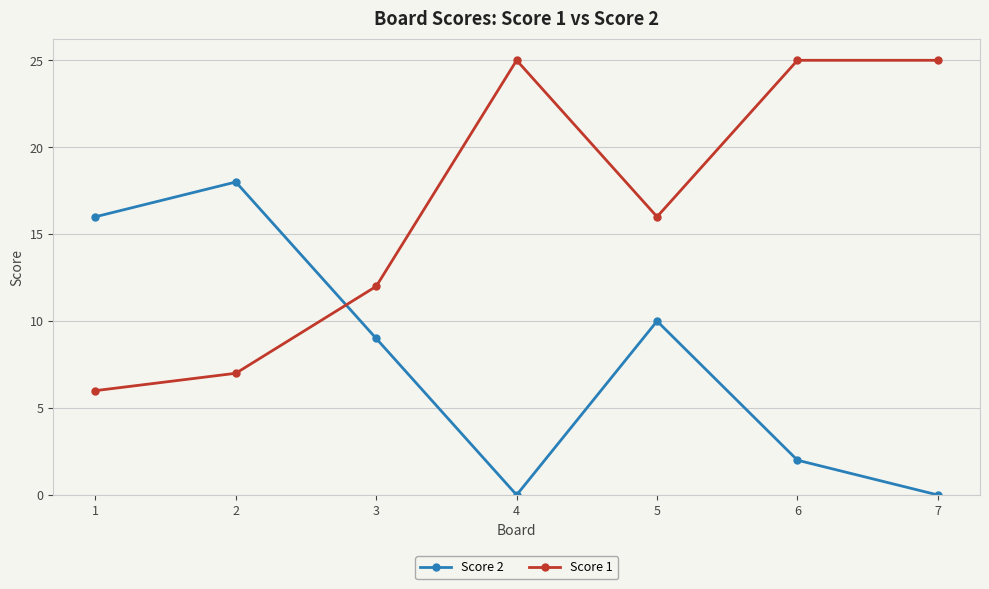

The value of Score 1 at 3 is 16. True or false?

False